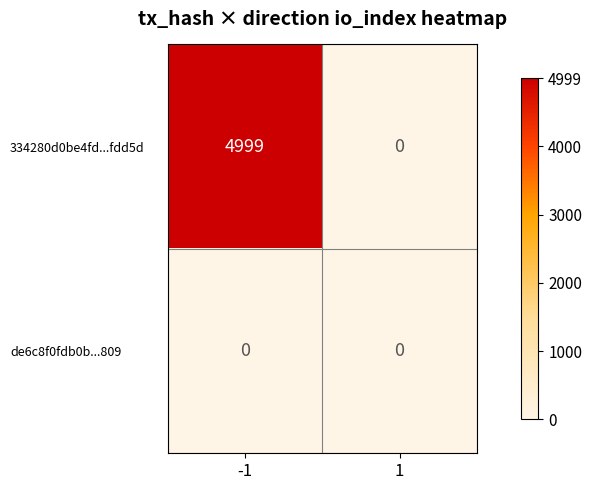

List the series in order of their peak value, highest first.

334280d0be4fd...fdd5d, de6c8f0fdb0b...809